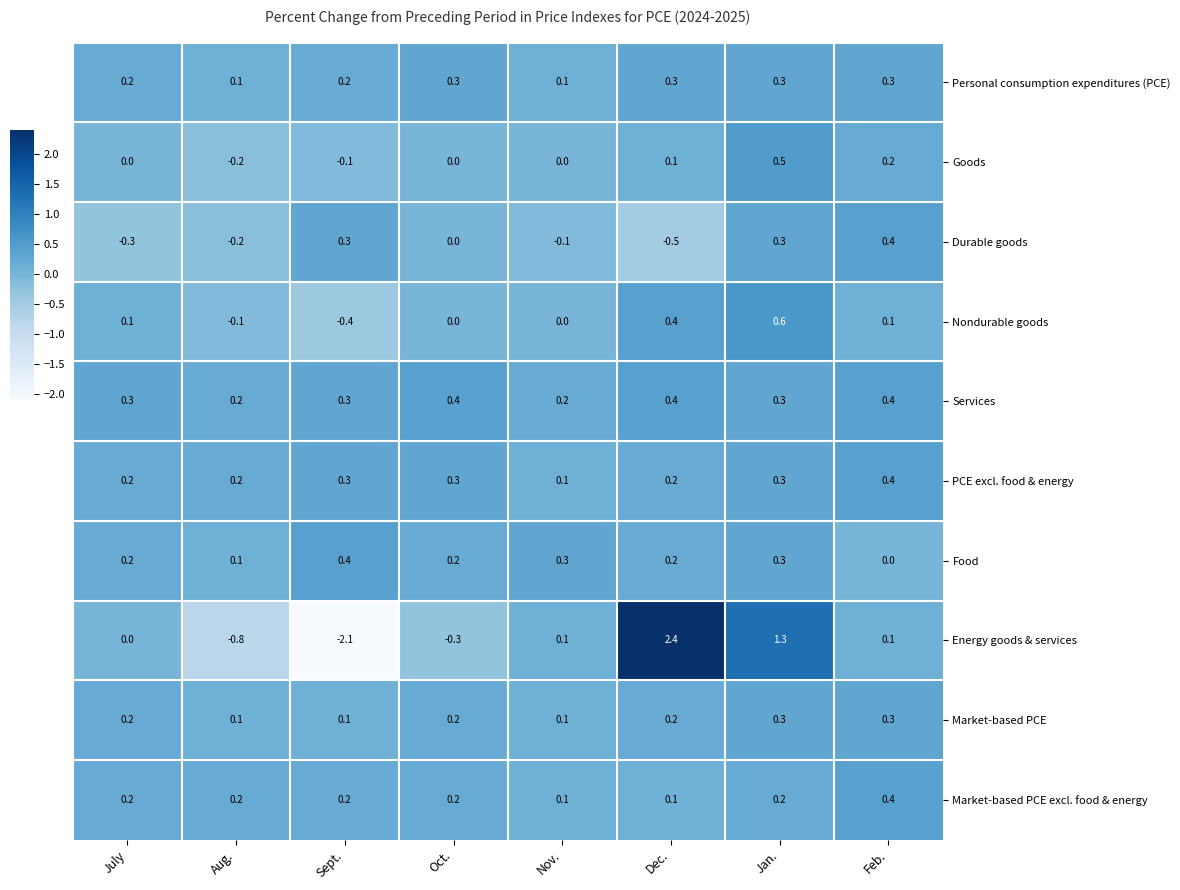

What is the greatest value displayed?

2.4